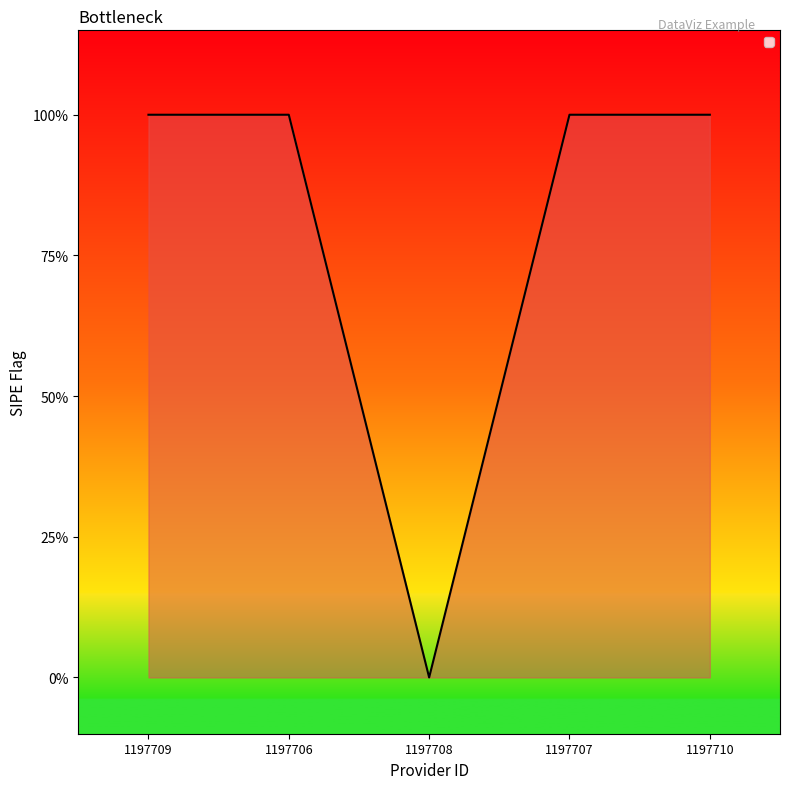

Reading left to right, what are all the values shown in this chart?

1	1	0	1	1